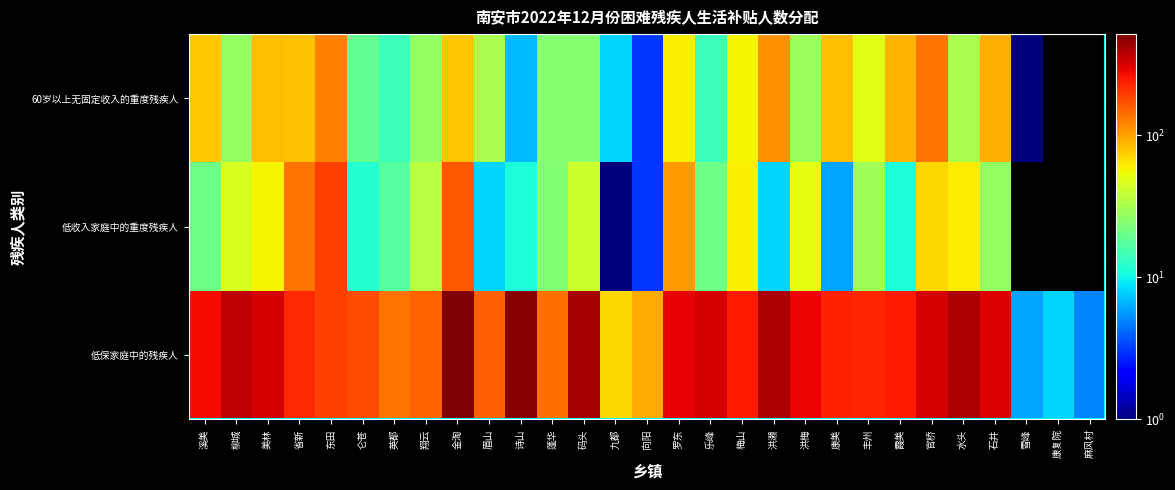

At which label does 60岁以上无固定收入的重度残疾人 first exceed 49?

溪美